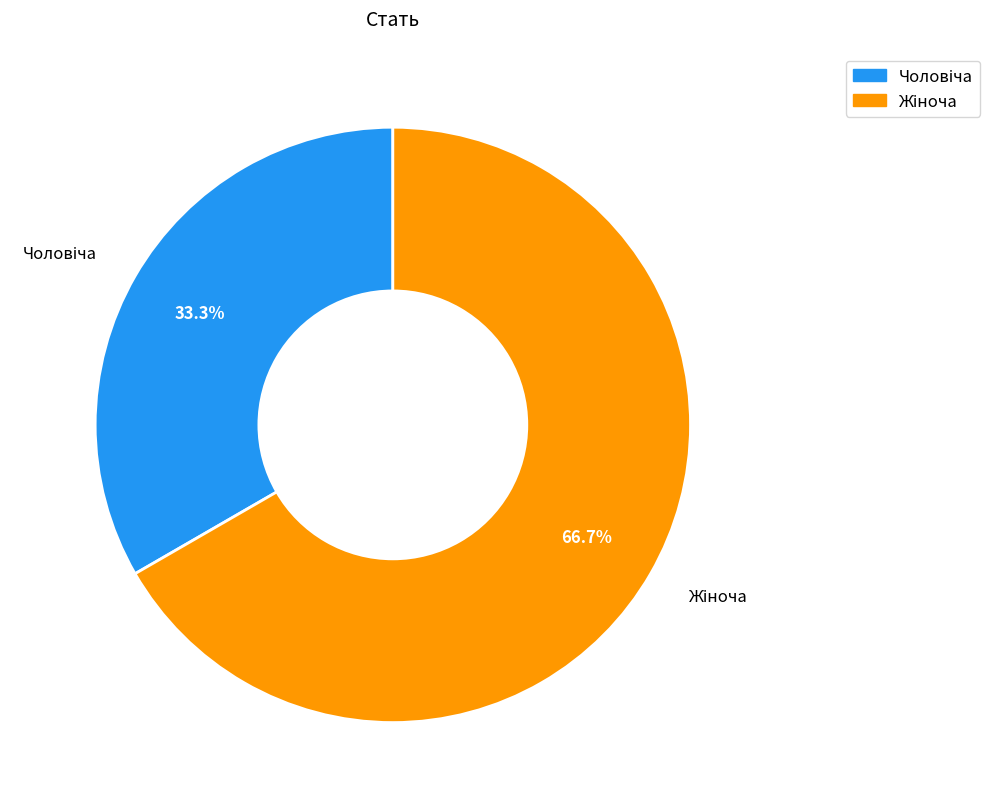

Is there any slice that represents more than half of the pie?

Yes